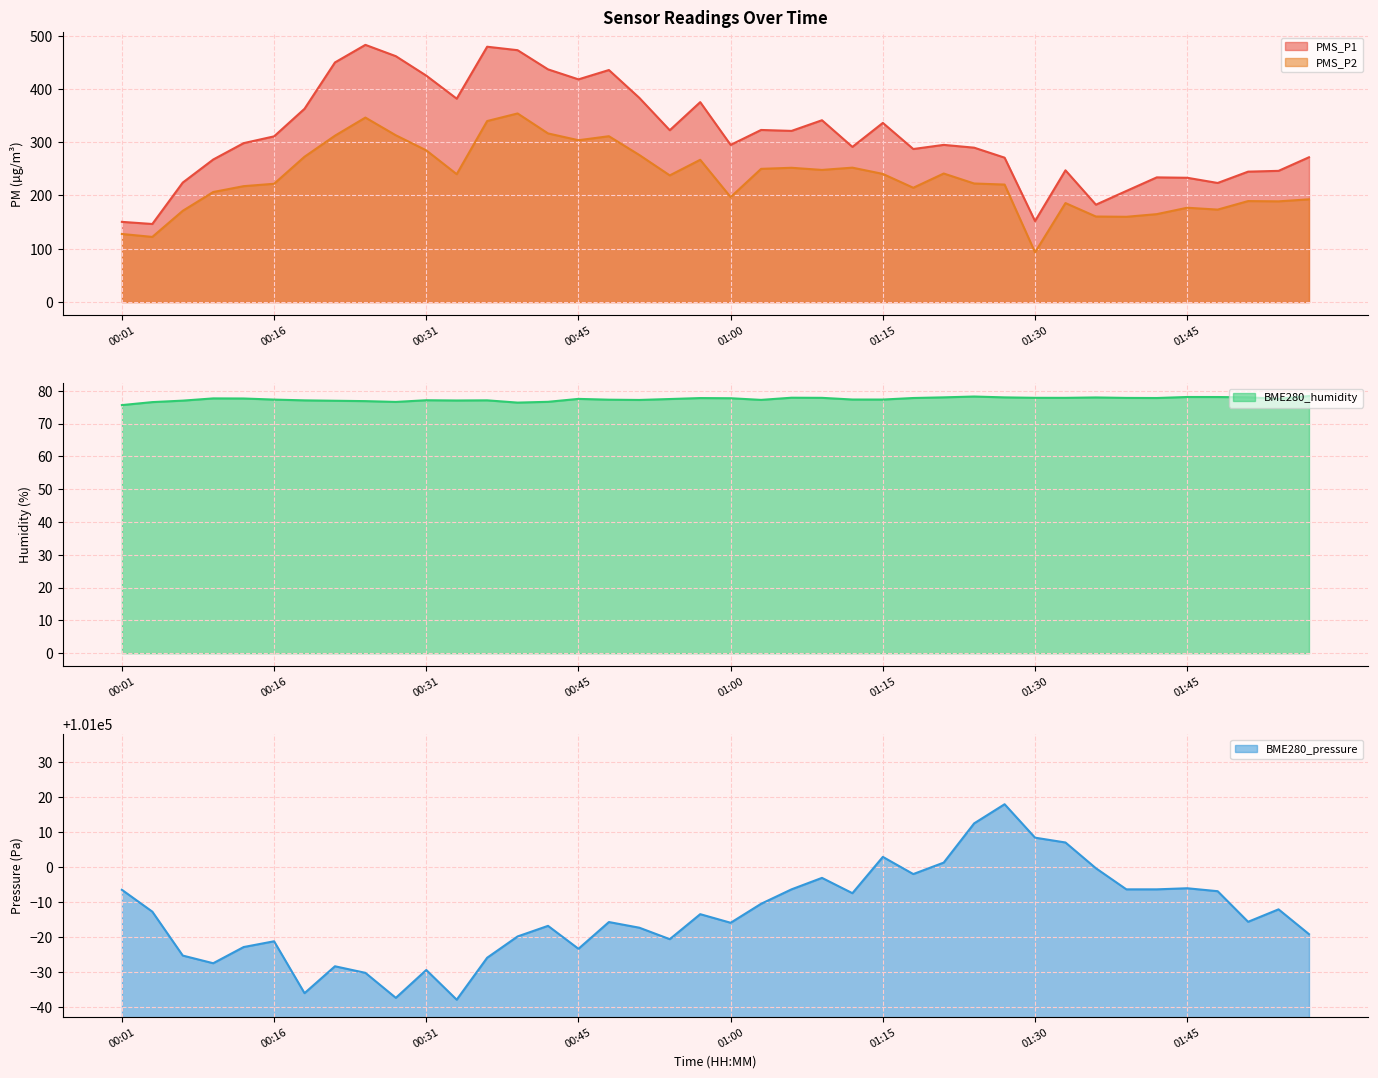

True or false: PMS_P2 and BME280_pressure intersect in this chart.

False